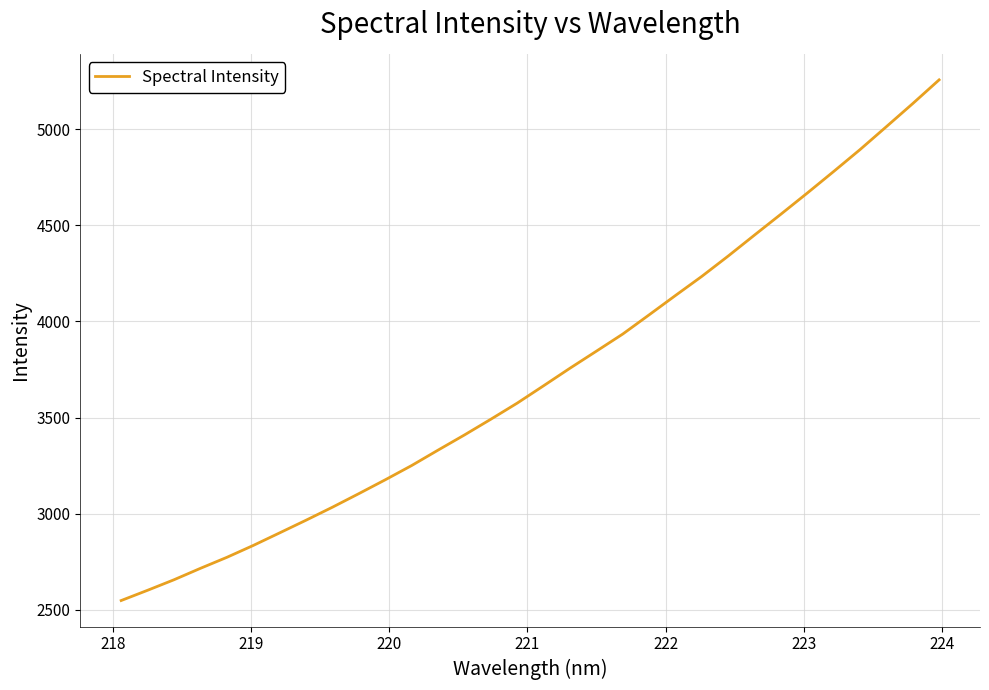

What is the difference between the maximum and minimum values?

2707.8